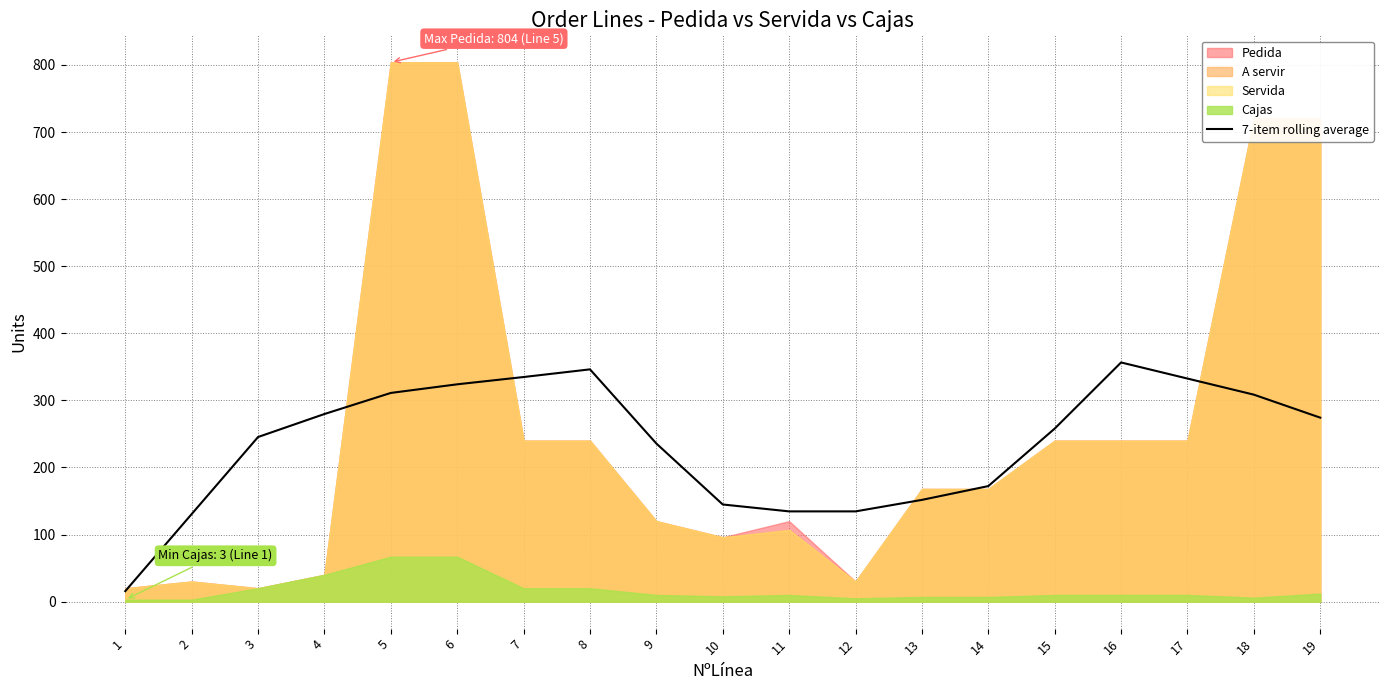

What is the average value?

236.4